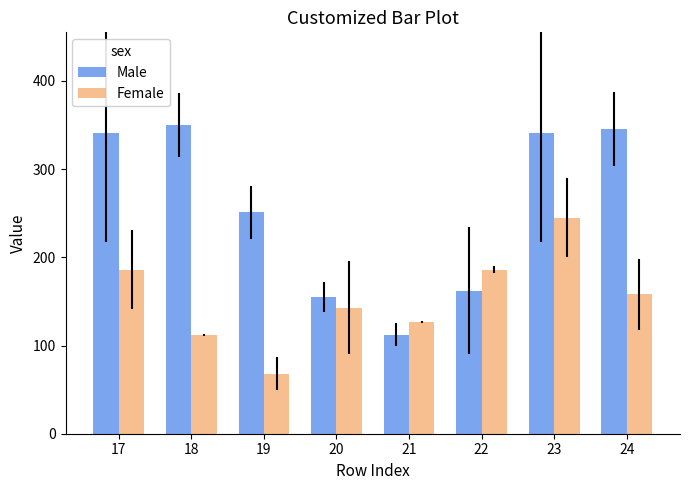

The Female series shows 245 at 23. True or false?

True